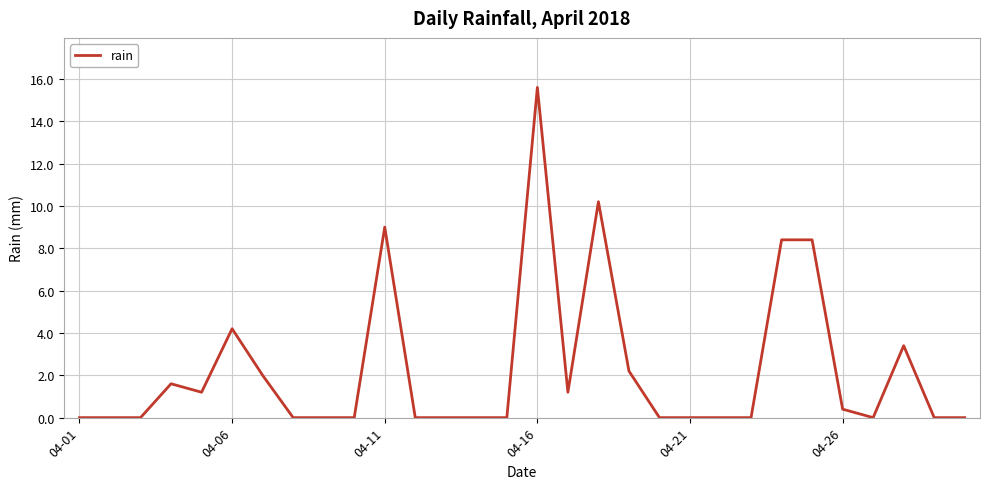

What is the difference between the maximum and minimum values?

15.6